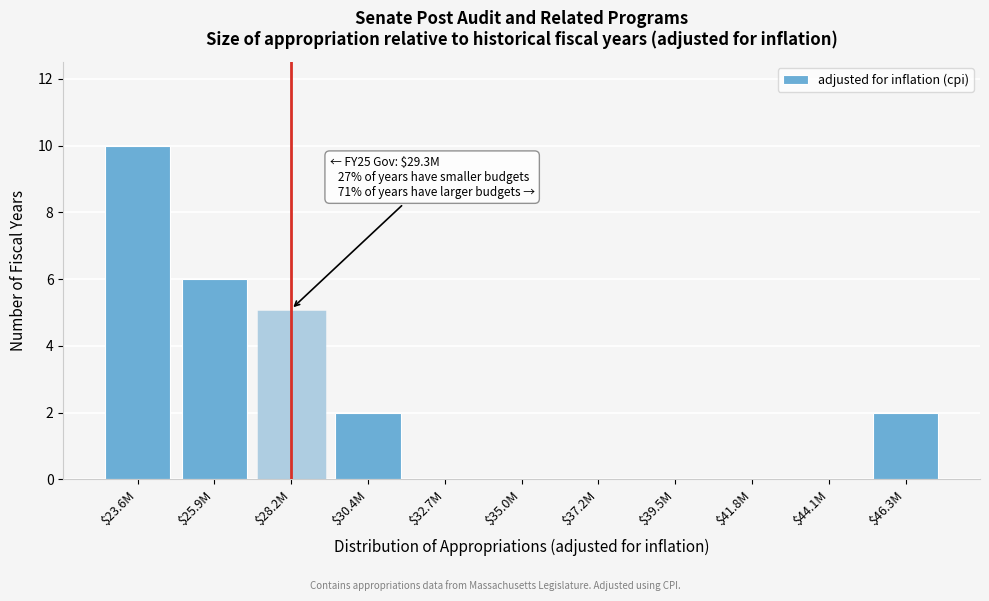

What is the greatest value displayed?

10